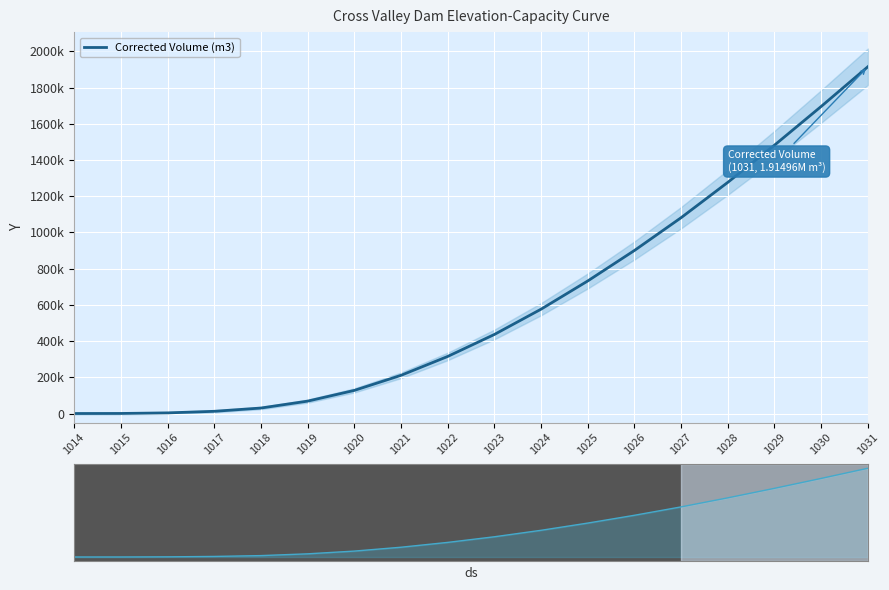

What is the difference between the values at 1016 and 1014?

3546.0